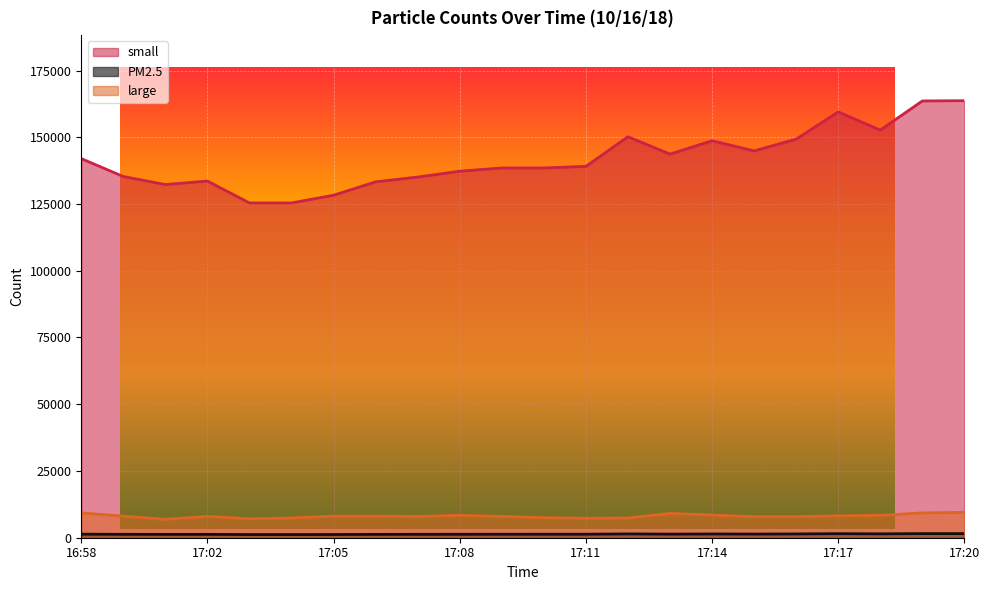

At which label does PM2.5 reach its peak?

17:19